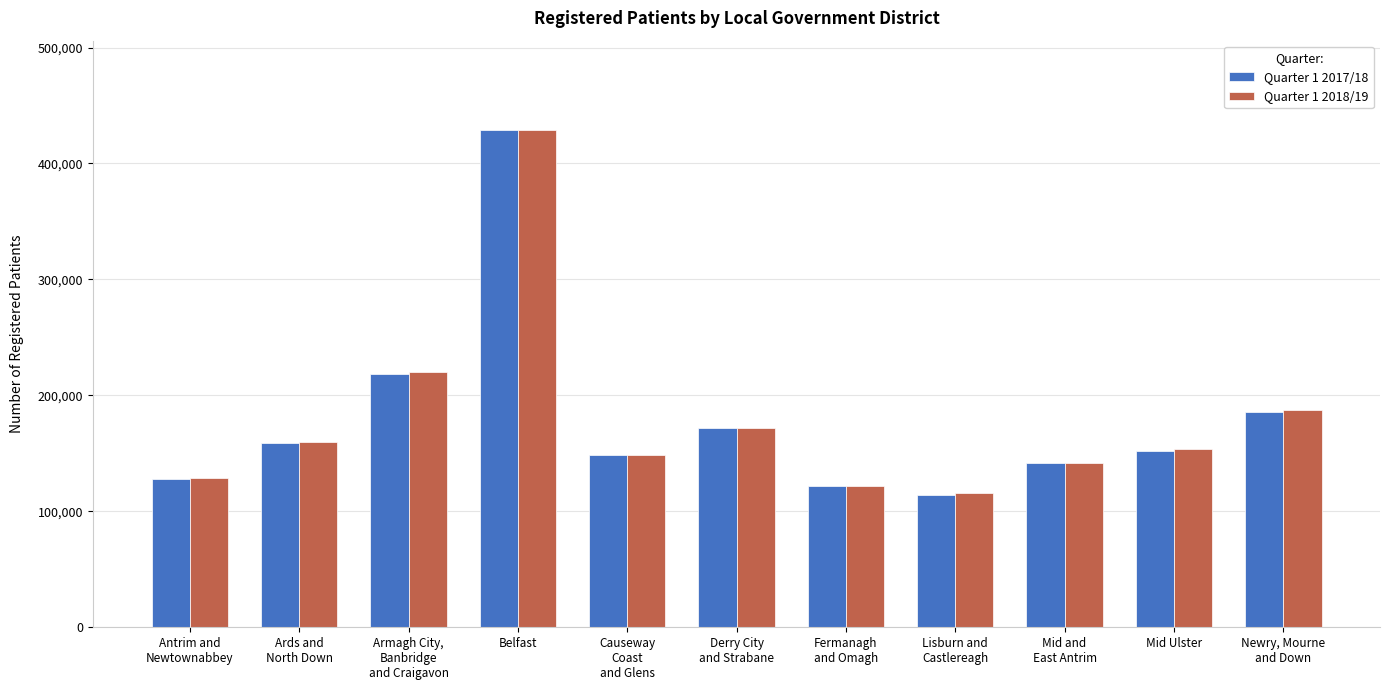

How many series are shown in this chart?

2